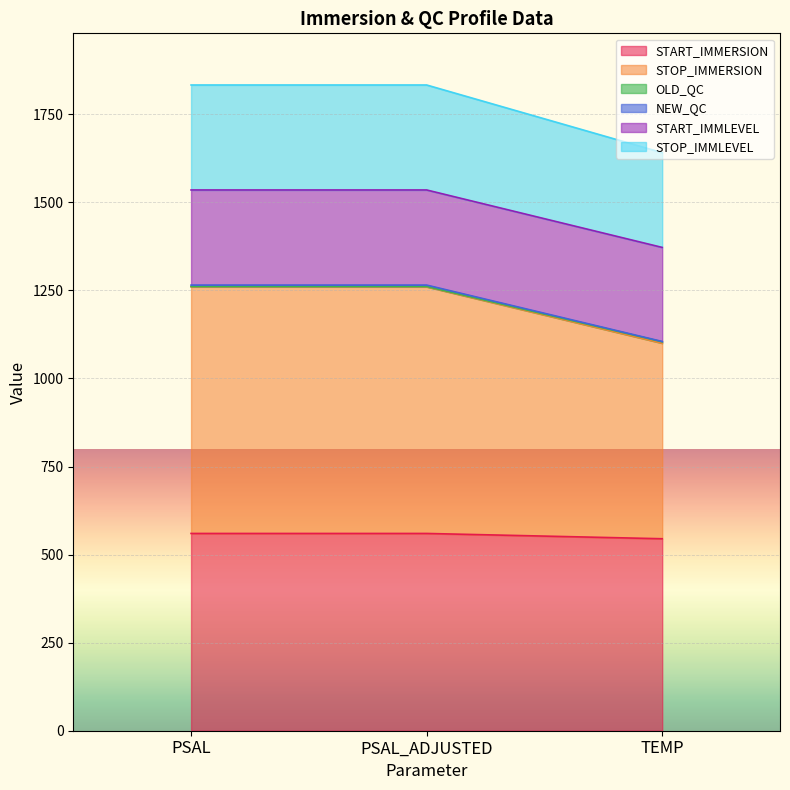

Between PSAL_ADJUSTED and TEMP, which is larger?

PSAL_ADJUSTED